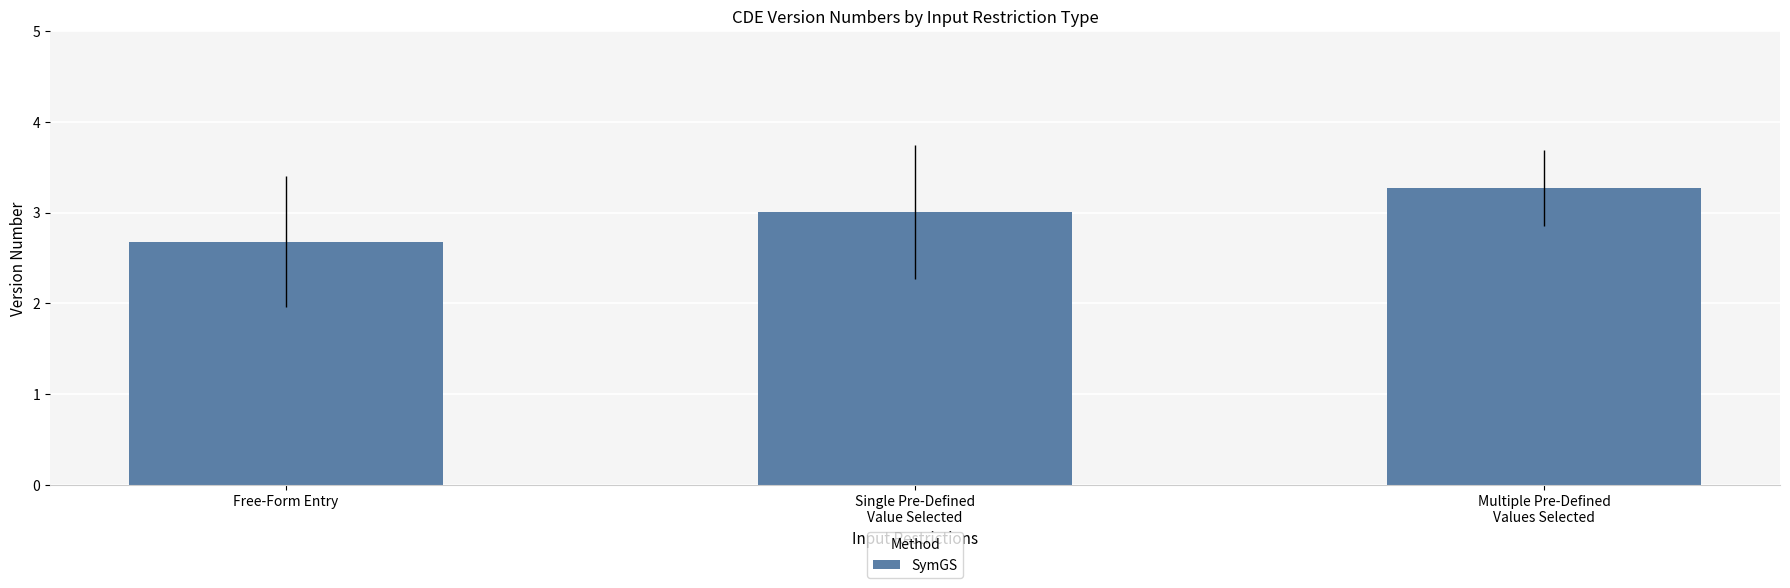

List the labels in order of value, largest first.

Multiple Pre-Defined
Values Selected, Single Pre-Defined
Value Selected, Free-Form Entry